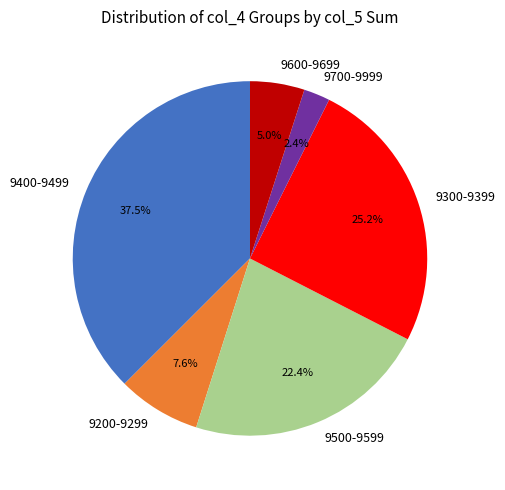

Is there a majority slice in this chart?

No